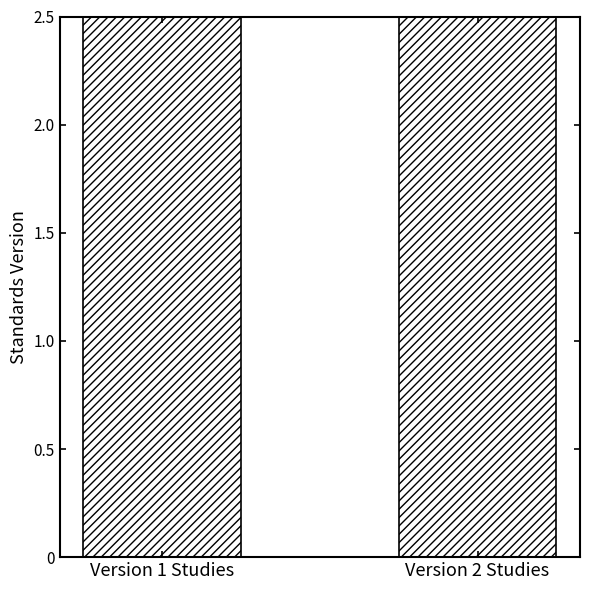

What is the label of the 2nd bar from the left?

Version 2 Studies